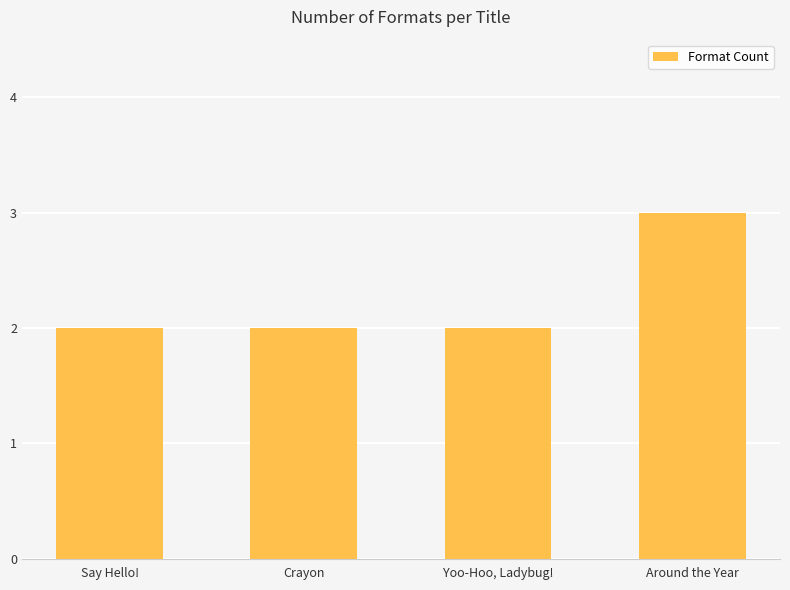

What is the maximum value shown in the chart?

3